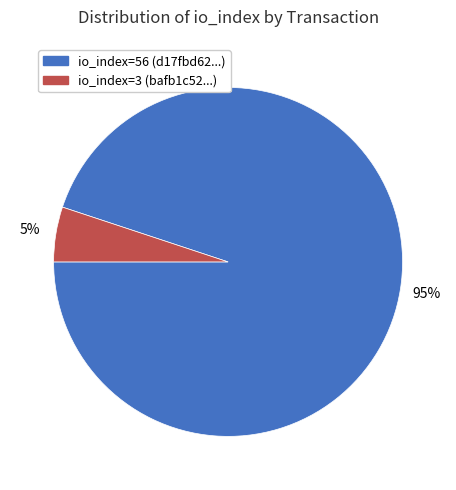

Is it true that io_index=3 is 5% of the pie?

True